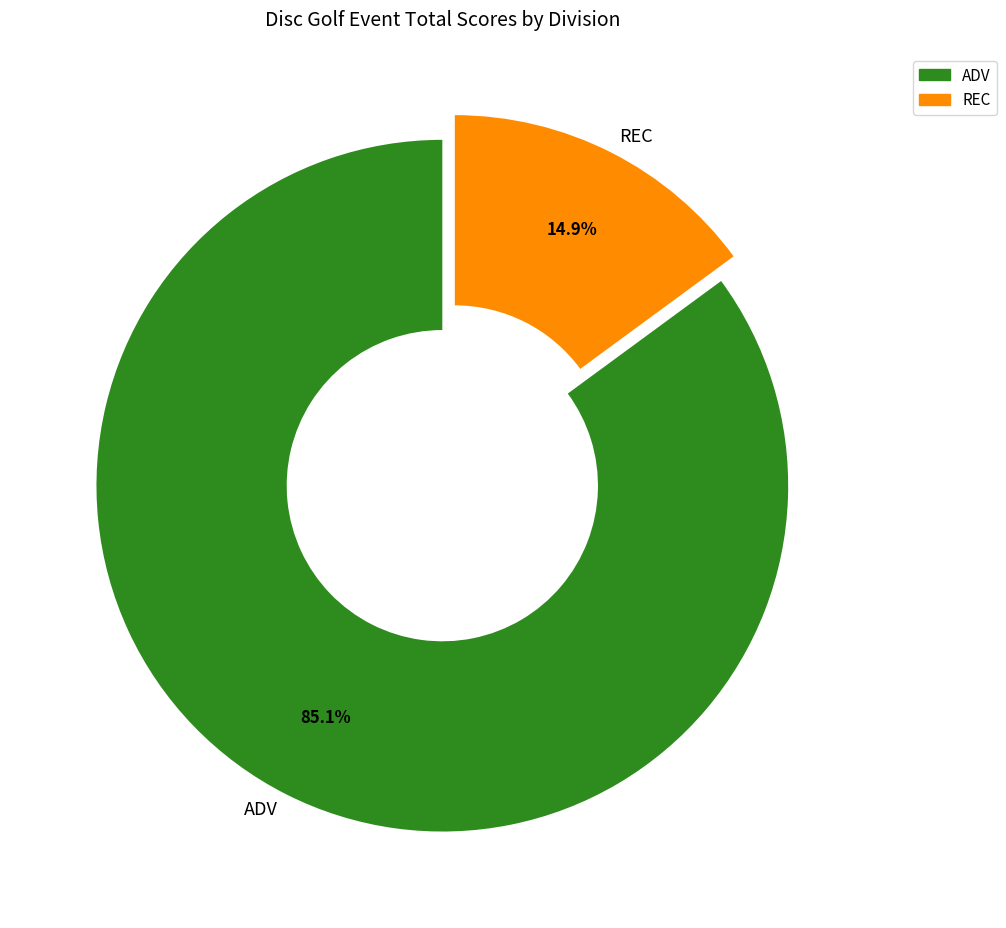

What is the smallest slice in the pie chart?

REC